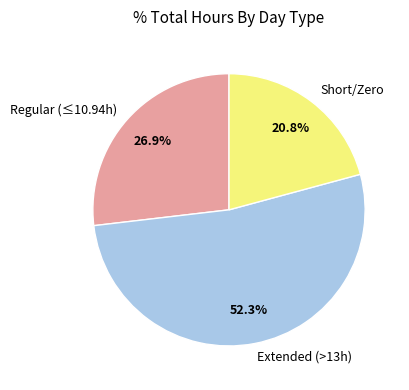

Which has a higher value, Extended (>13h) or Short/Zero?

Extended (>13h)